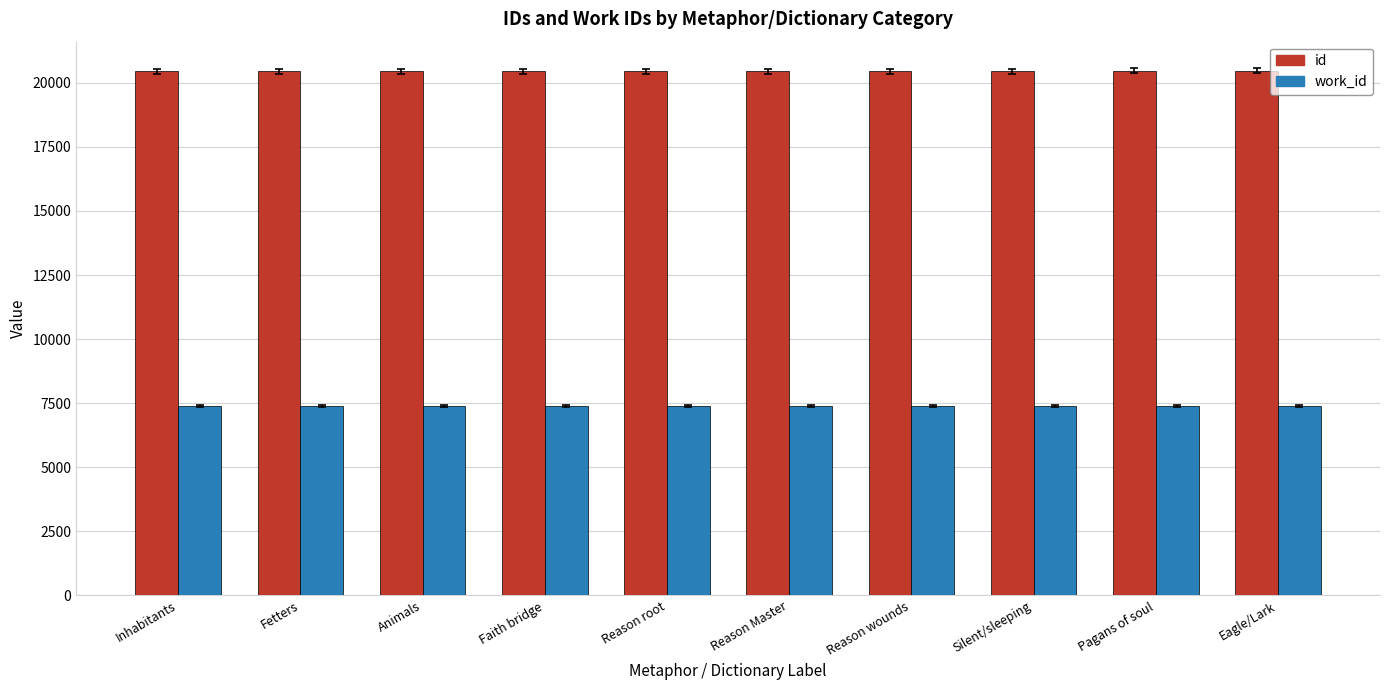

How many bars are there in total?

20